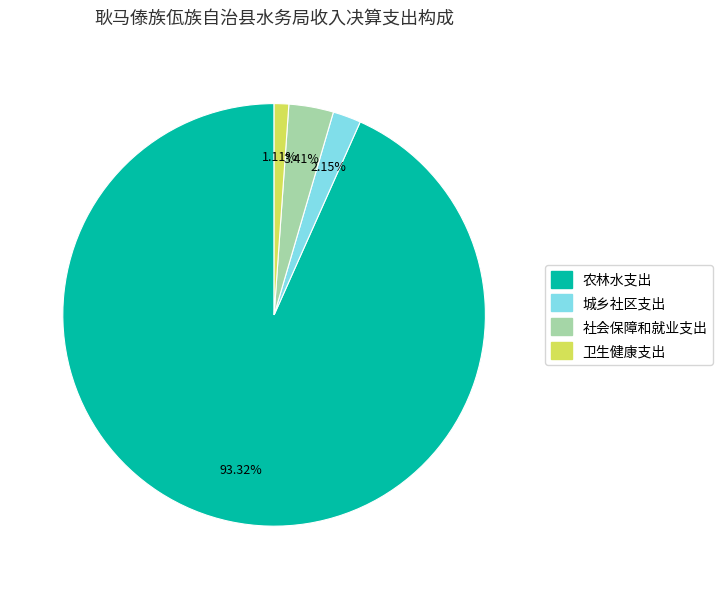

Which slice is the largest?

农林水支出